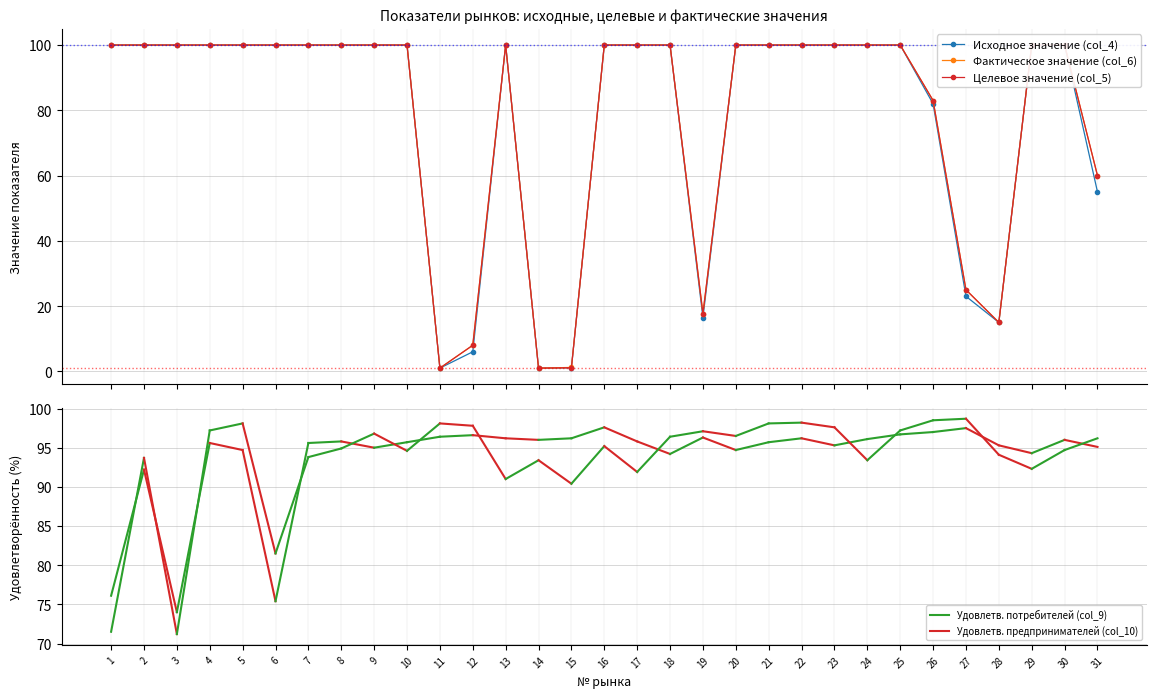

Reading left to right, list all the values displayed in this chart.

Исходное значение (col_4): 1=100.0	2=100.0	3=100.0	4=100.0	5=100.0	6=100.0	7=100.0	8=100.0	9=100.0	10=100.0	11=1.0	12=6.0	13=100.0	14=1.0	15=1.1	16=100.0	17=100.0	18=100.0	19=16.5	20=100.0	21=100.0	22=100.0	23=100.0	24=100.0	25=100.0	26=82.0	27=23.0	28=15.0	29=100.0	30=100.0	31=55.0
Фактическое значение (col_6): 1=100.0	2=100.0	3=100.0	4=100.0	5=100.0	6=100.0	7=100.0	8=100.0	9=100.0	10=100.0	11=1.0	12=8.0	13=100.0	14=1.0	15=1.2	16=100.0	17=100.0	18=100.0	19=17.7	20=100.0	21=100.0	22=100.0	23=100.0	24=100.0	25=100.0	26=83.0	27=25.0	28=15.0	29=100.0	30=100.0	31=60.0
Целевое значение (col_5): 1=100.0	2=100.0	3=100.0	4=100.0	5=100.0	6=100.0	7=100.0	8=100.0	9=100.0	10=100.0	11=1.0	12=8.0	13=100.0	14=1.0	15=1.1	16=100.0	17=100.0	18=100.0	19=17.7	20=100.0	21=100.0	22=100.0	23=100.0	24=100.0	25=100.0	26=83.0	27=25.0	28=15.0	29=100.0	30=100.0	31=60.0